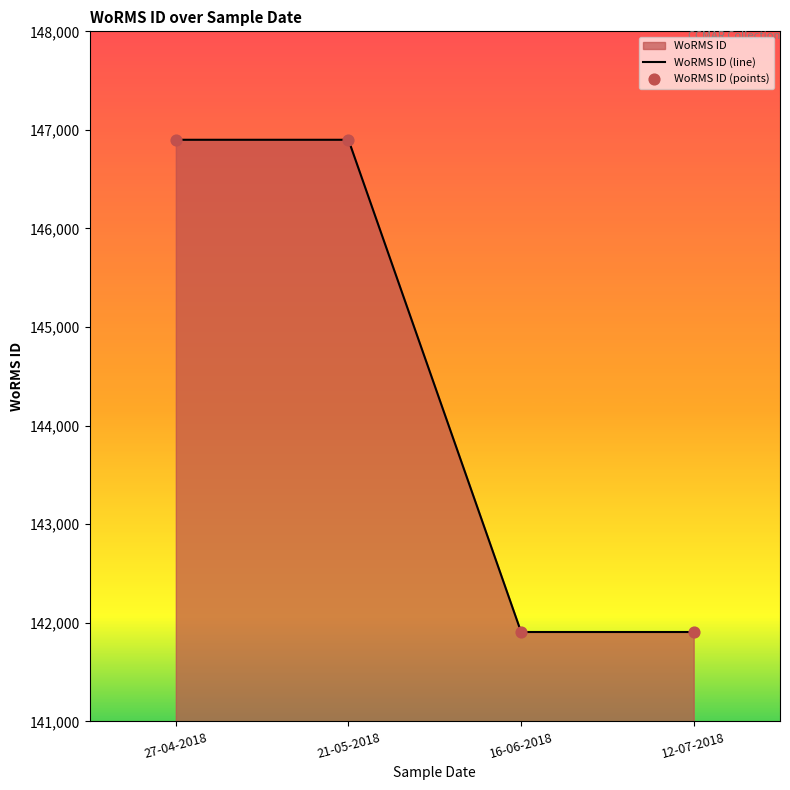

At which category is the sum across all series the highest?

27-04-2018